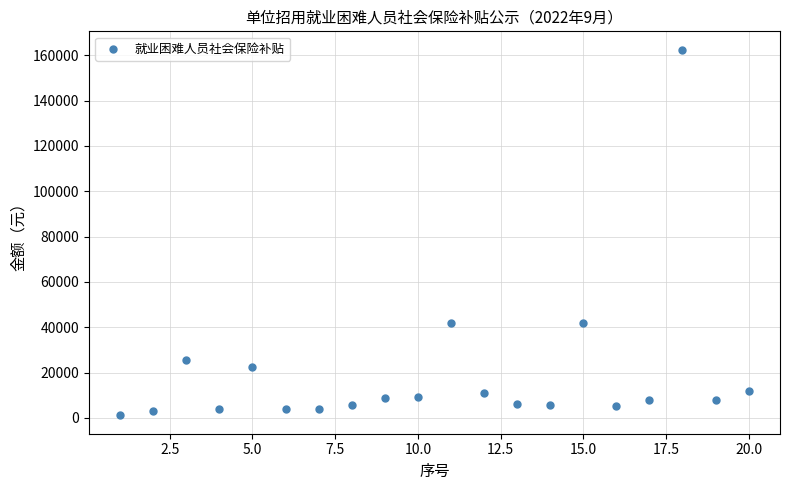

What is the range of X values (max minus min)?

19.0